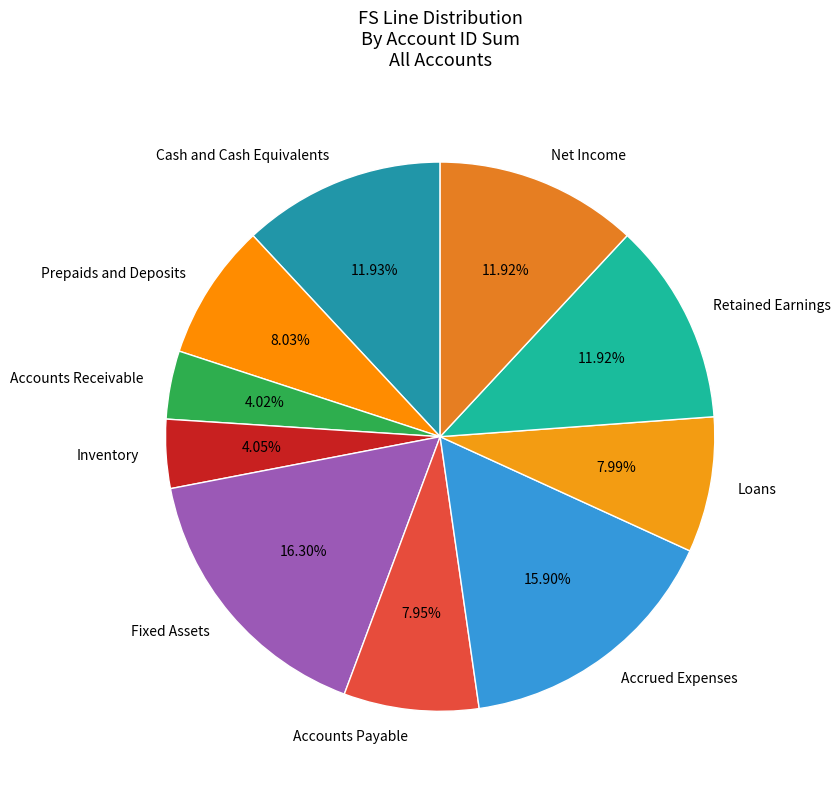

Is Accounts Receivable the majority of the pie?

No